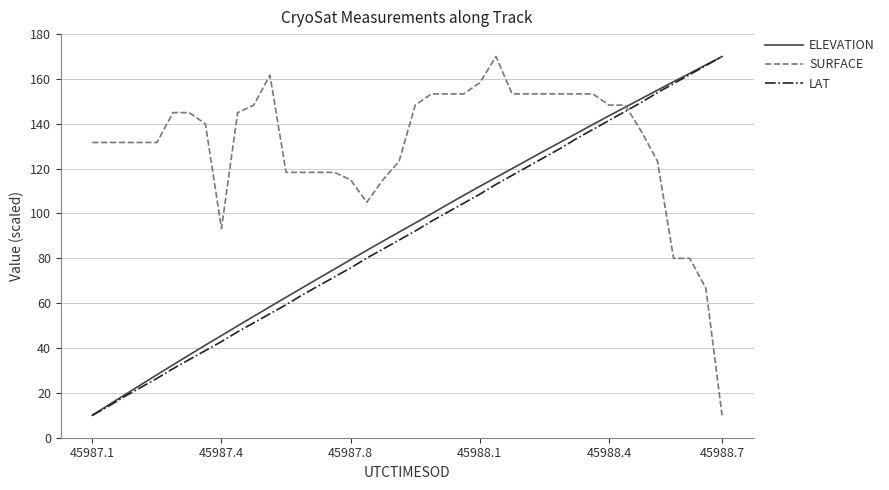

What is the sum of all SURFACE values?

5218.3